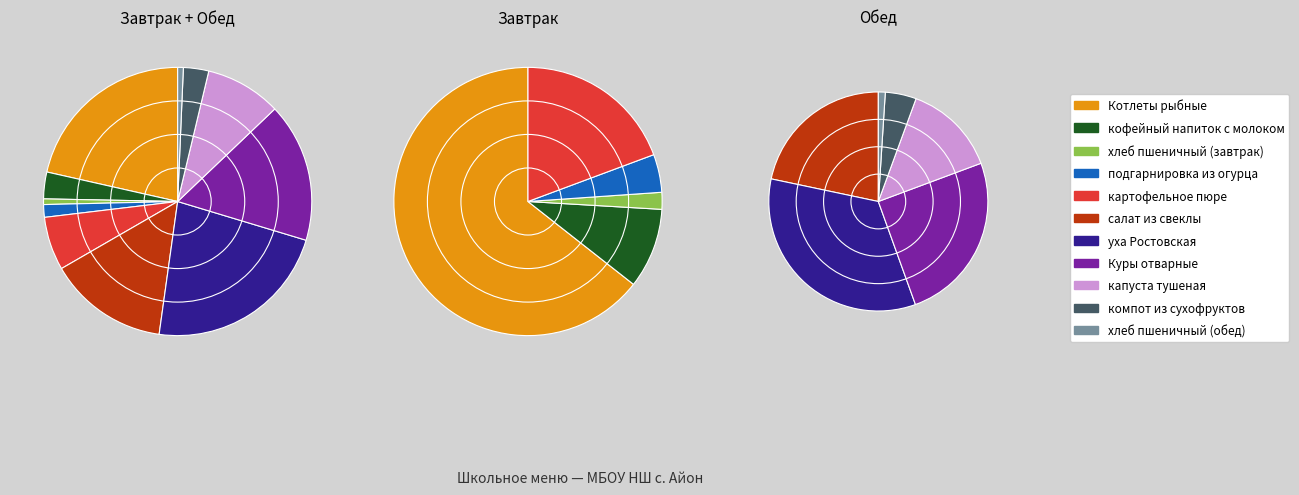

Which has a higher value, Куры отварные or кофейный напиток с молоком?

Куры отварные